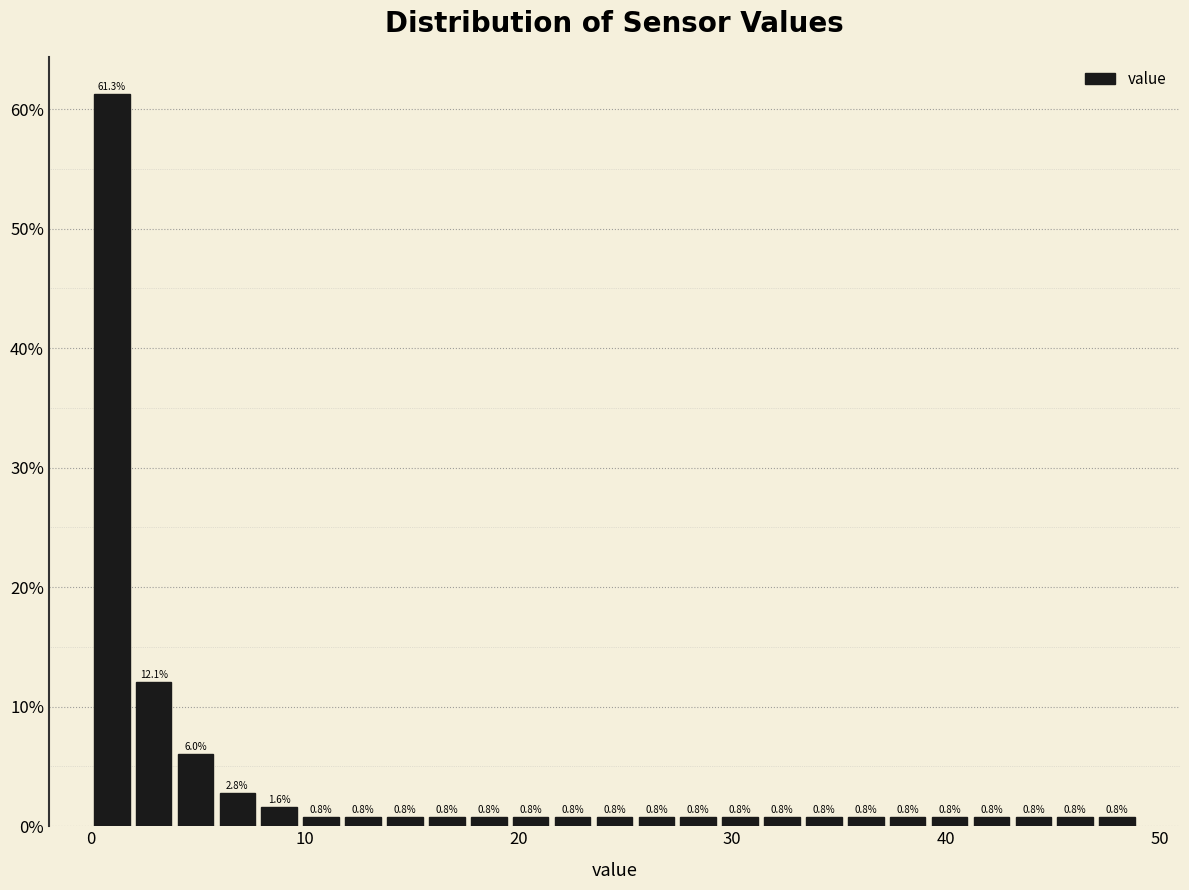

Around what value on the x-axis is the tallest bar? Give the approximate position of its centre, as read against the axis.

1